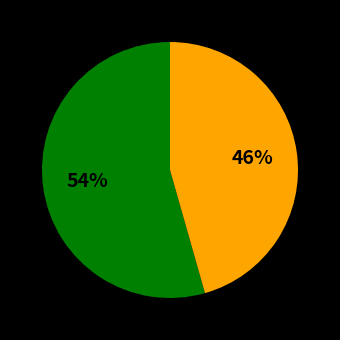

To the nearest percent, what is the average slice percentage?

50%